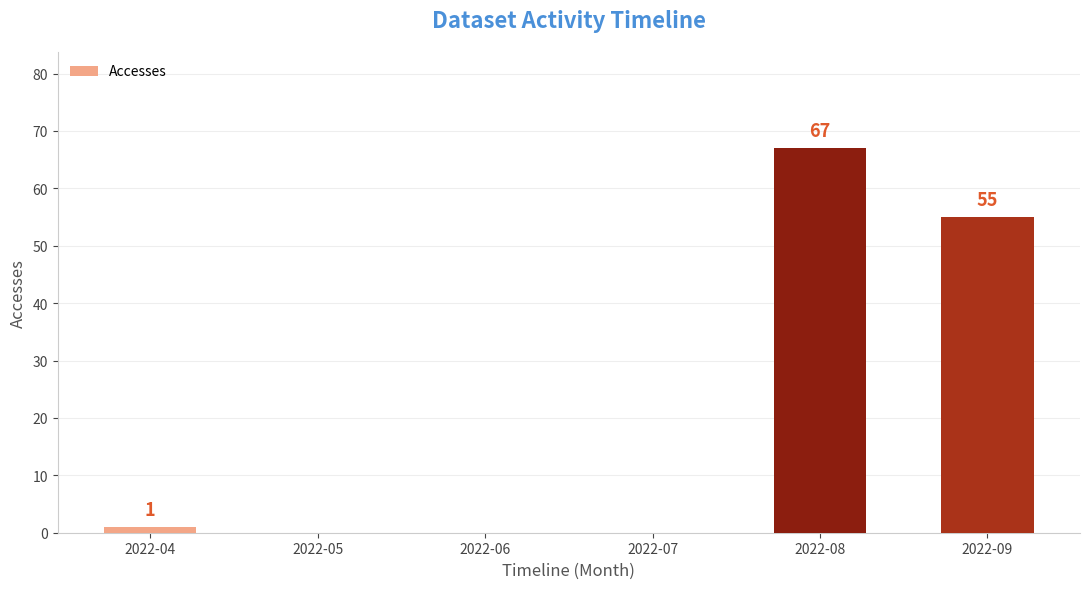

What is the greatest value displayed?

67